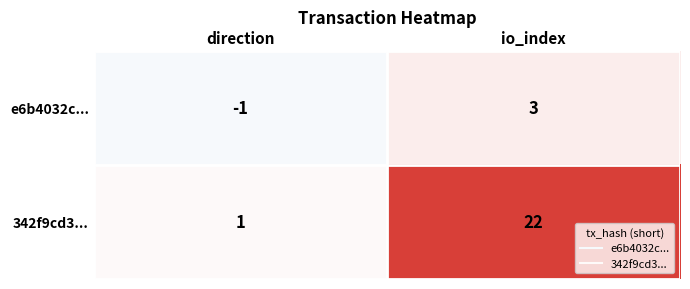

What is the sum of all 342f9cd3... values?

23